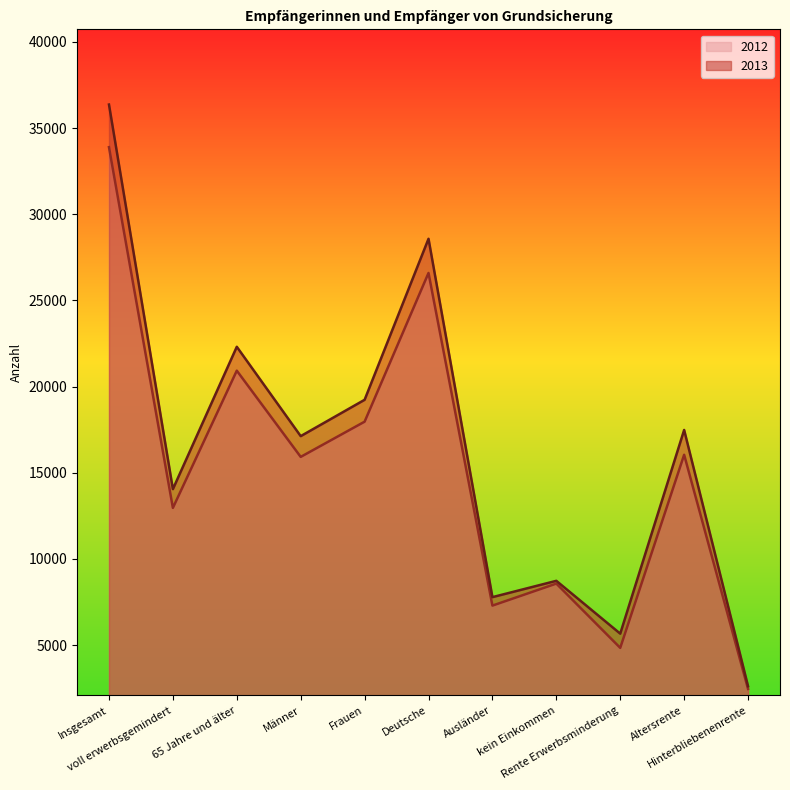

What is the spread (max minus min) of values at voll erwerbsgemindert?

1088